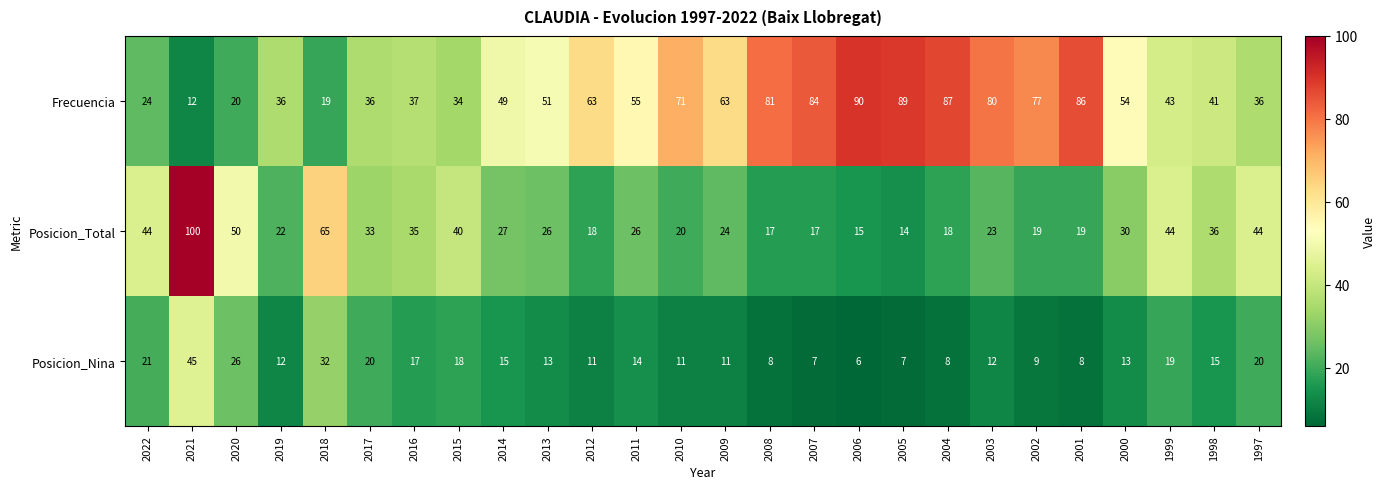

What is the spread (max minus min) of values at 2008?

73